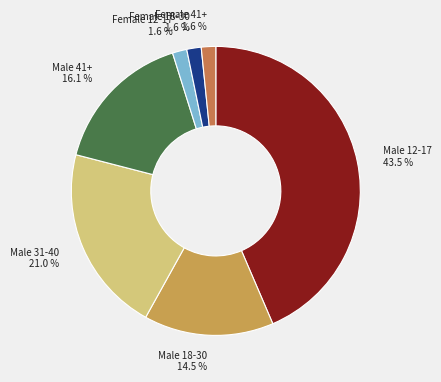

What is the ratio of the value at Female 41+ to the value at Male 18-30?

0.1